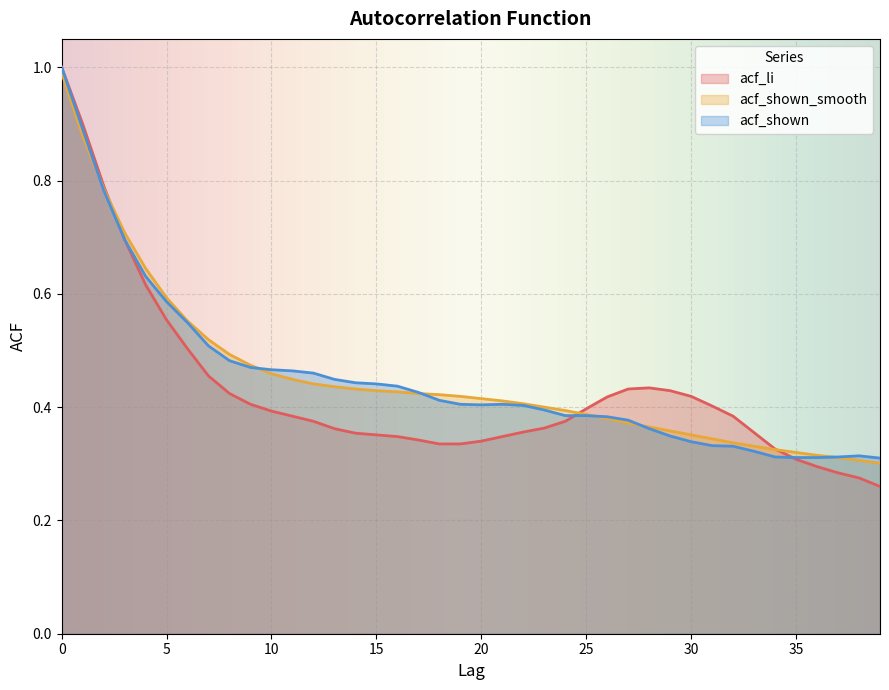

Reading left to right, what are all the values shown in this chart?

acf_li: 1.0	0.9	0.8	0.7	0.6	0.6	0.5	0.5	0.4	0.4	0.4	0.4	0.4	0.4	0.4	0.4	0.3	0.3	0.3	0.3	0.3	0.3	0.4	0.4	0.4	0.4	0.4	0.4	0.4	0.4	0.4	0.4	0.4	0.4	0.3	0.3	0.3	0.3	0.3	0.3
acf_shown_smooth: 1.0	0.9	0.8	0.7	0.6	0.6	0.6	0.5	0.5	0.5	0.5	0.4	0.4	0.4	0.4	0.4	0.4	0.4	0.4	0.4	0.4	0.4	0.4	0.4	0.4	0.4	0.4	0.4	0.4	0.4	0.4	0.3	0.3	0.3	0.3	0.3	0.3	0.3	0.3	0.3
acf_shown: 1.0	0.9	0.8	0.7	0.6	0.6	0.5	0.5	0.5	0.5	0.5	0.5	0.5	0.4	0.4	0.4	0.4	0.4	0.4	0.4	0.4	0.4	0.4	0.4	0.4	0.4	0.4	0.4	0.4	0.3	0.3	0.3	0.3	0.3	0.3	0.3	0.3	0.3	0.3	0.3